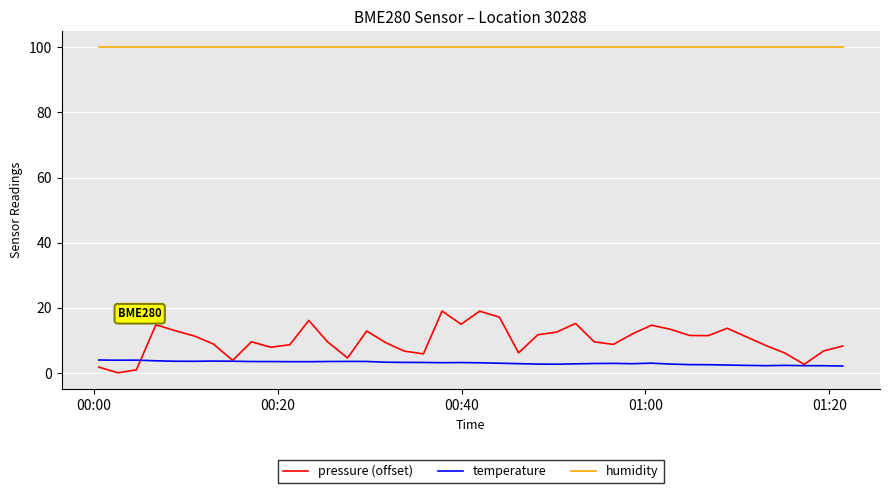

What are all the series names shown in the legend?

pressure (offset), temperature, humidity